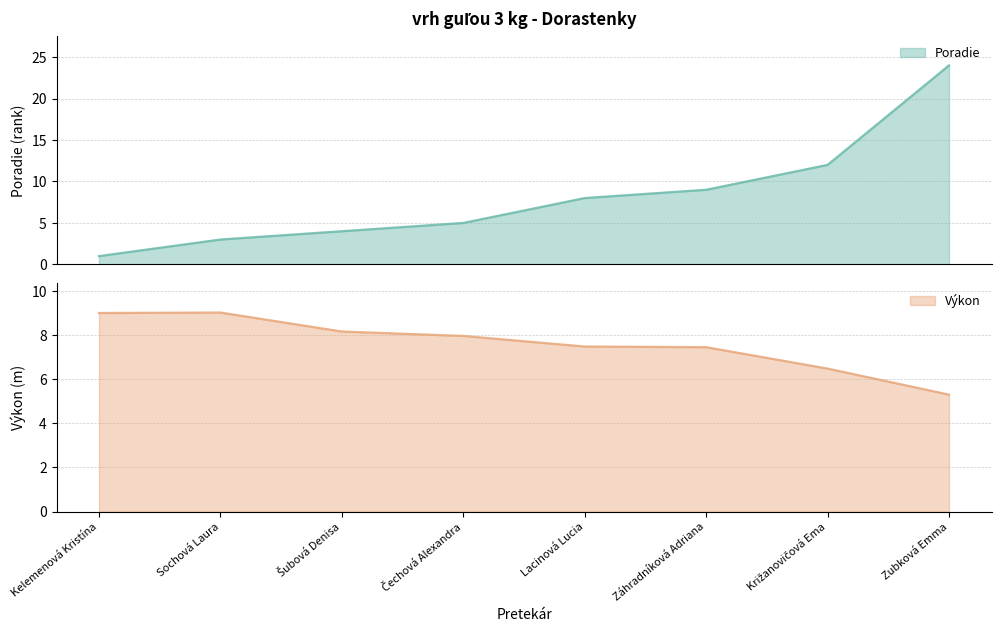

Is the value of Výkon at Čechová Alexandra greater than the value of Poradie at Križanovičová Ema?

No